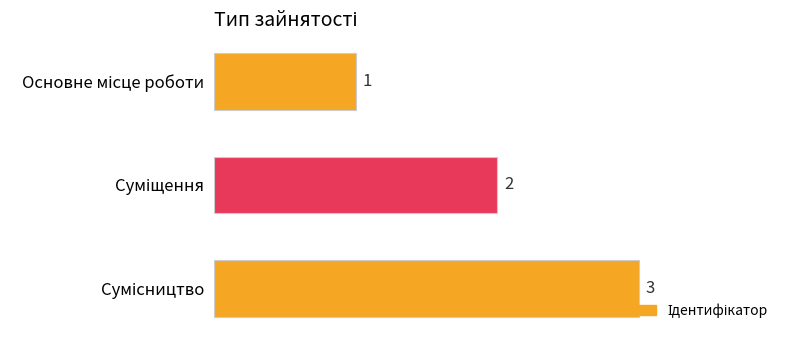

How many distinct data groups are displayed?

1